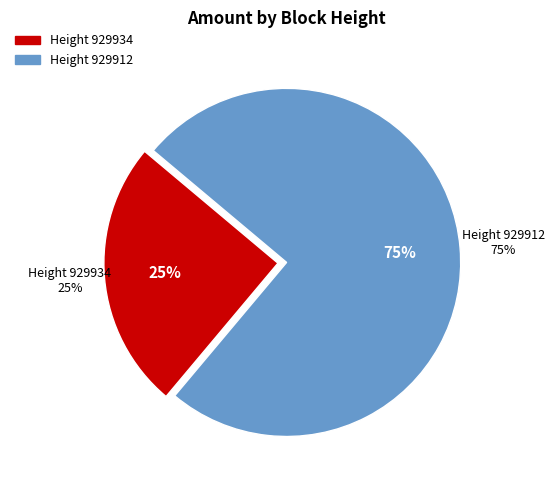

What is the largest slice in the pie chart?

929912